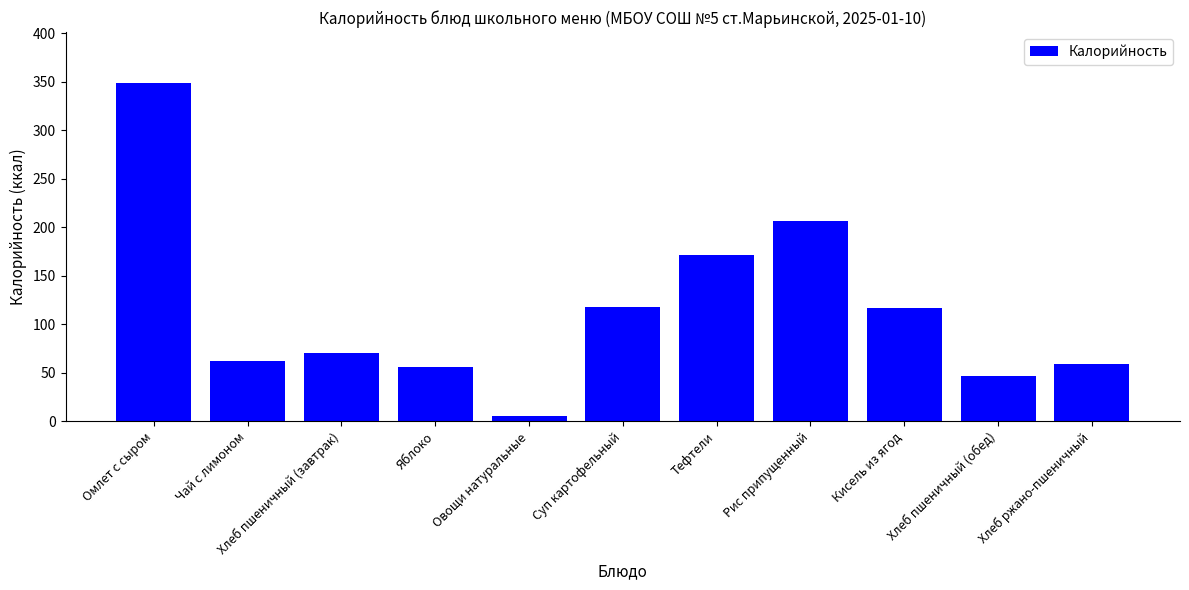

Which has a higher value, Хлеб ржано-пшеничный or Хлеб пшеничный (обед)?

Хлеб ржано-пшеничный